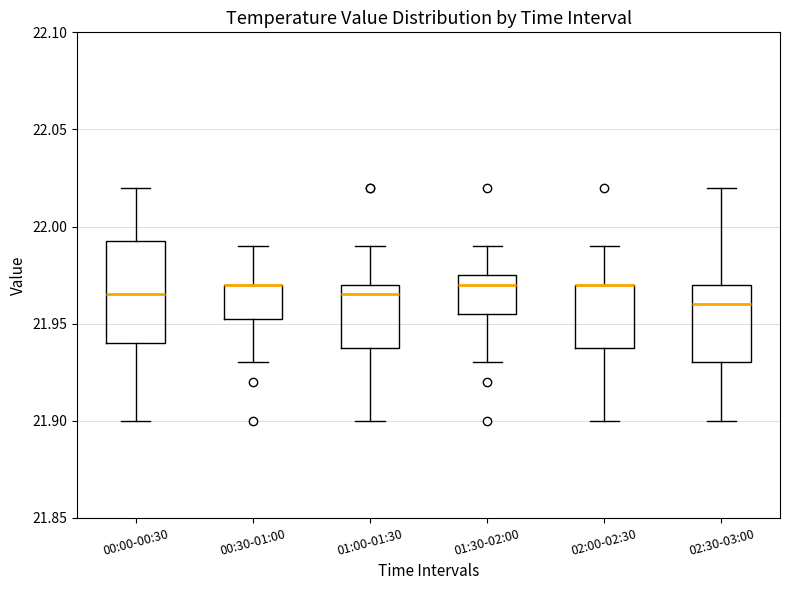

Comparing the boxes themselves (not the whiskers), which one is the tallest?

00:00-00:30